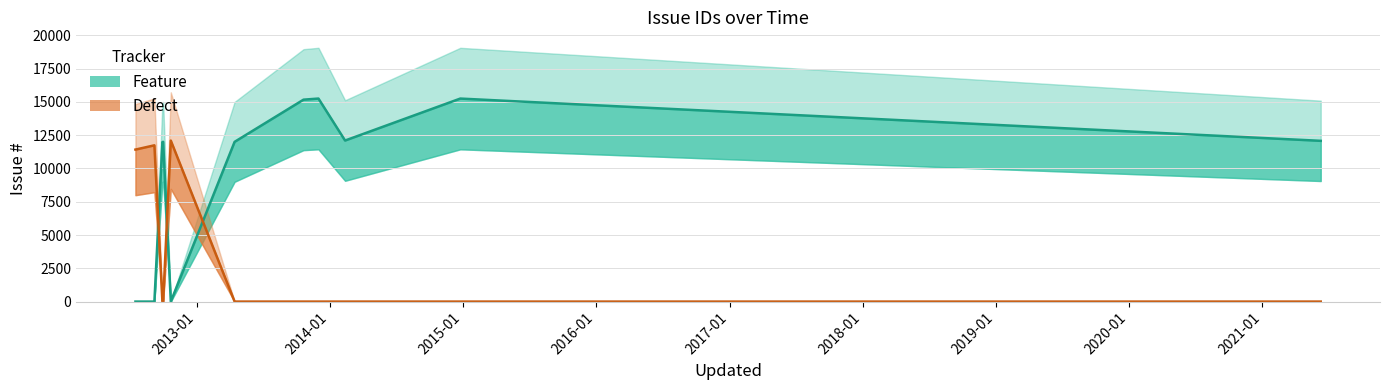

Between 2014-01 and 2018-01, which series saw the biggest shift?

Feature